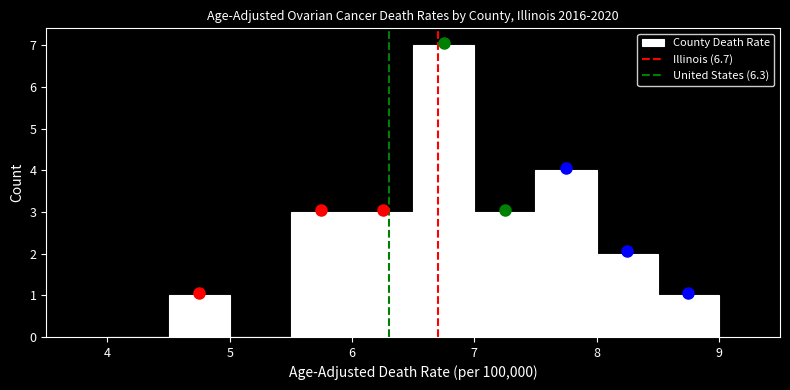

Reading left to right, list every bar in this chart as the range it spans on the x-axis followed by its height. The values are not printed on the chart, so give them approximately, as read against the axis.

4.0 to 4.5: 0
4.5 to 5.0: 1
5.0 to 5.5: 0
5.5 to 6.0: 3
6.0 to 6.5: 3
6.5 to 7.0: 7
7.0 to 7.5: 3
7.5 to 8.0: 4
8.0 to 8.5: 2
8.5 to 9.0: 1